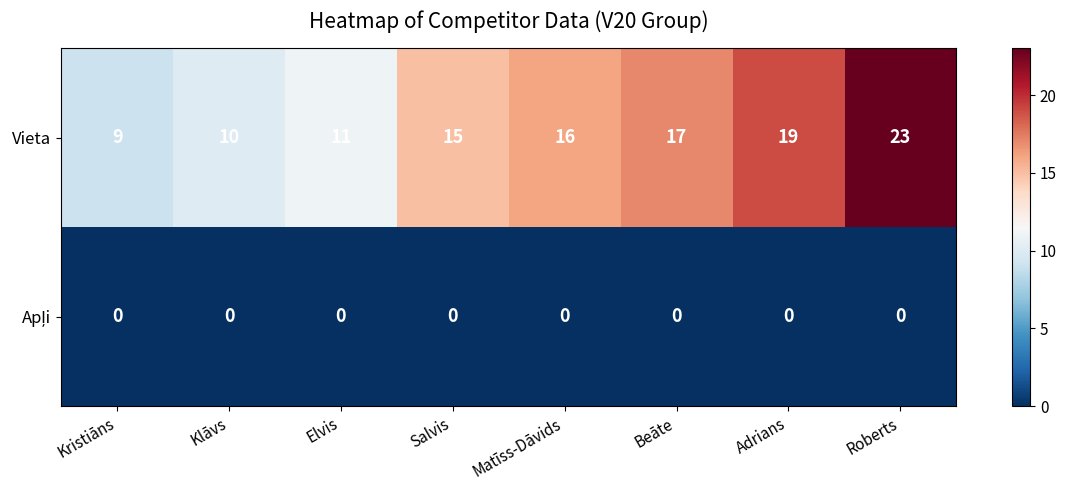

Which series has the widest spread of values?

Vieta